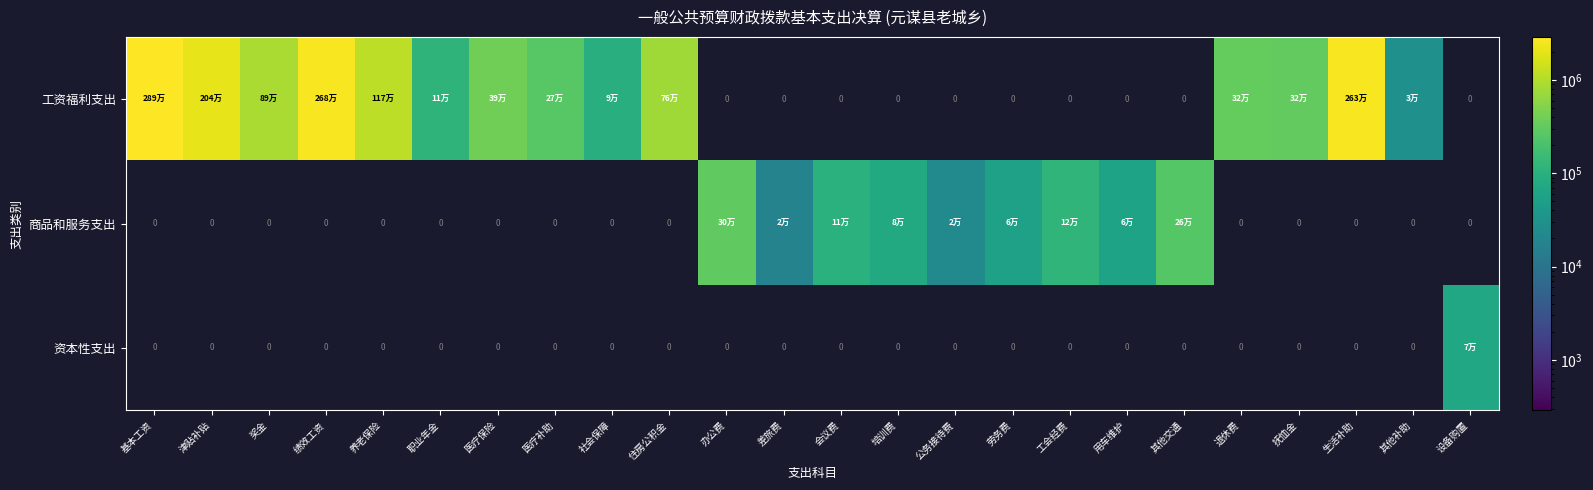

List the series in order of their peak value, highest first.

工资福利支出, 商品和服务支出, 资本性支出